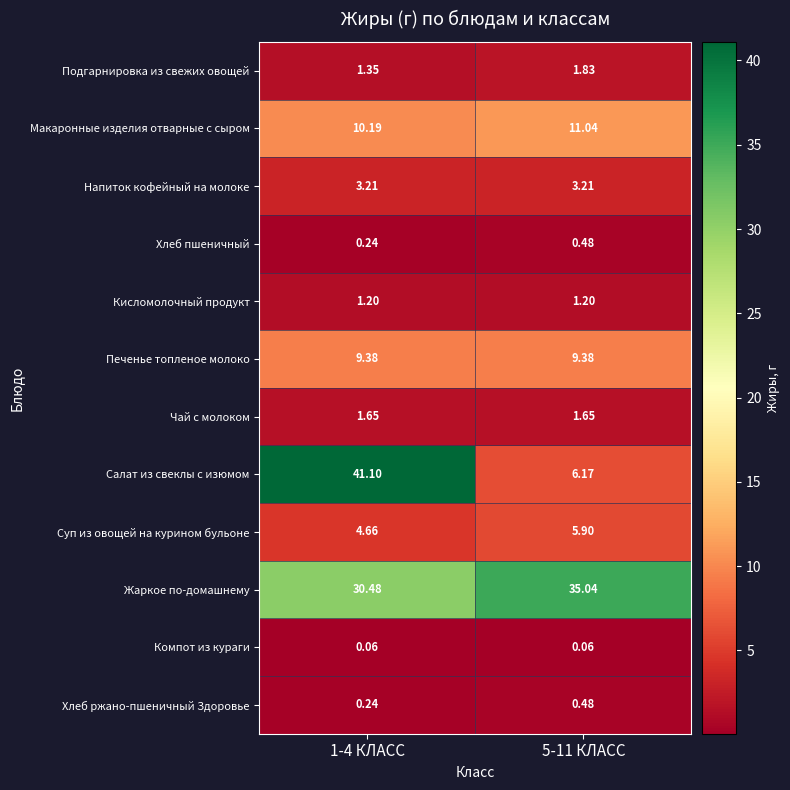

Which series has the largest total across all categories?

Жаркое по-домашнему